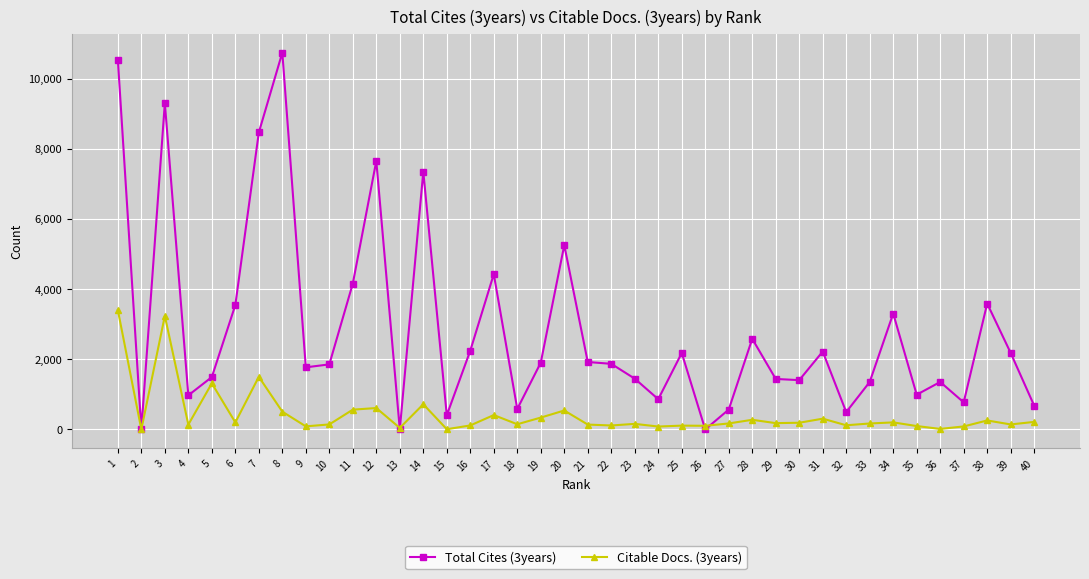

The value of Total Cites (3years) at 22 is 1870. True or false?

True